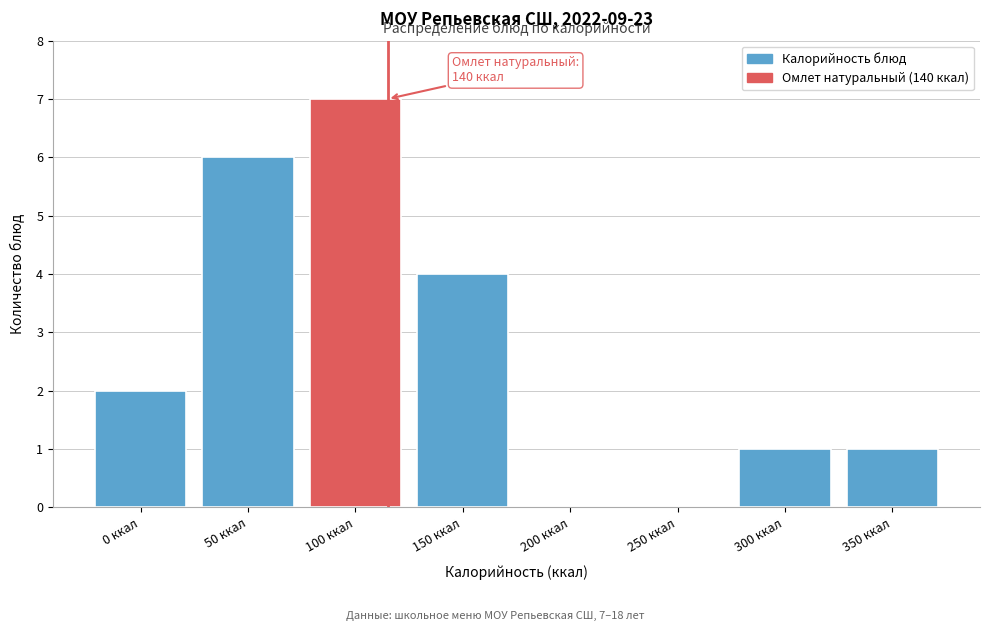

Reading left to right, list all the values displayed in this chart.

0 ккал=2	50 ккал=6	100 ккал=7	150 ккал=4	200 ккал=0	250 ккал=0	300 ккал=1	350 ккал=1